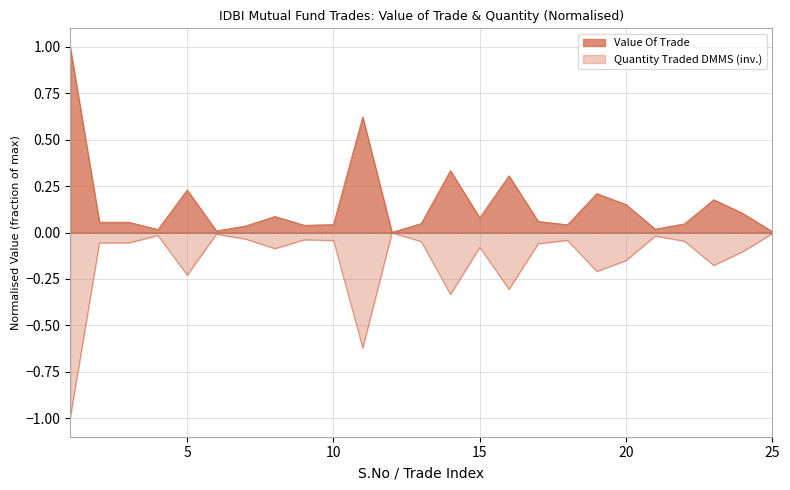

Which series has the largest range (max minus min)?

Value Of Trade